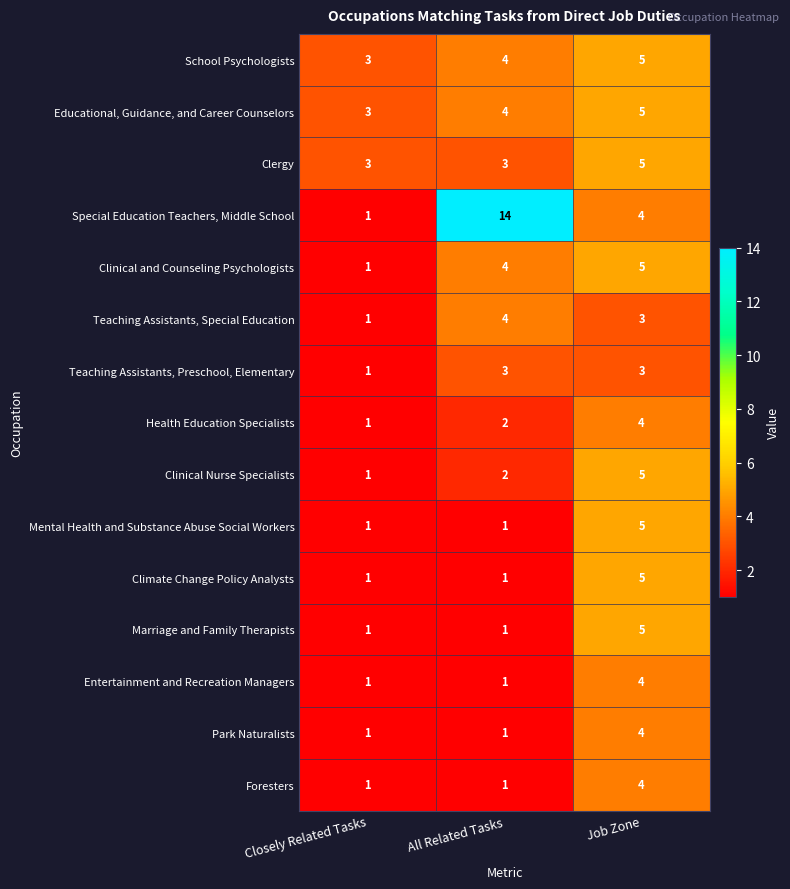

What is the sum of all Health Education Specialists values?

7